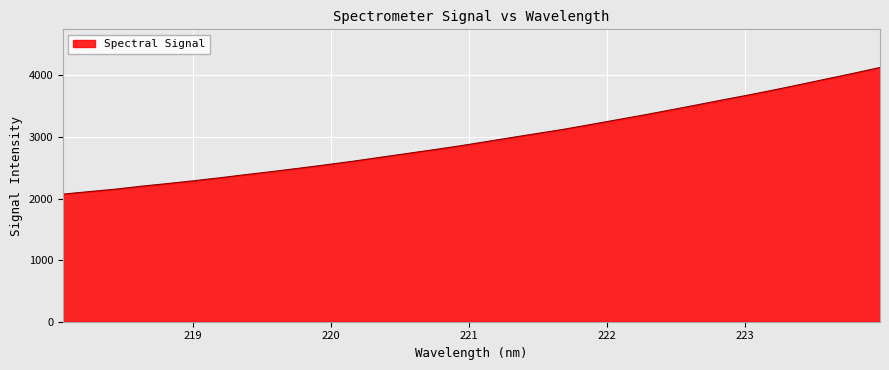

What is the difference between the maximum and minimum values?

2056.0